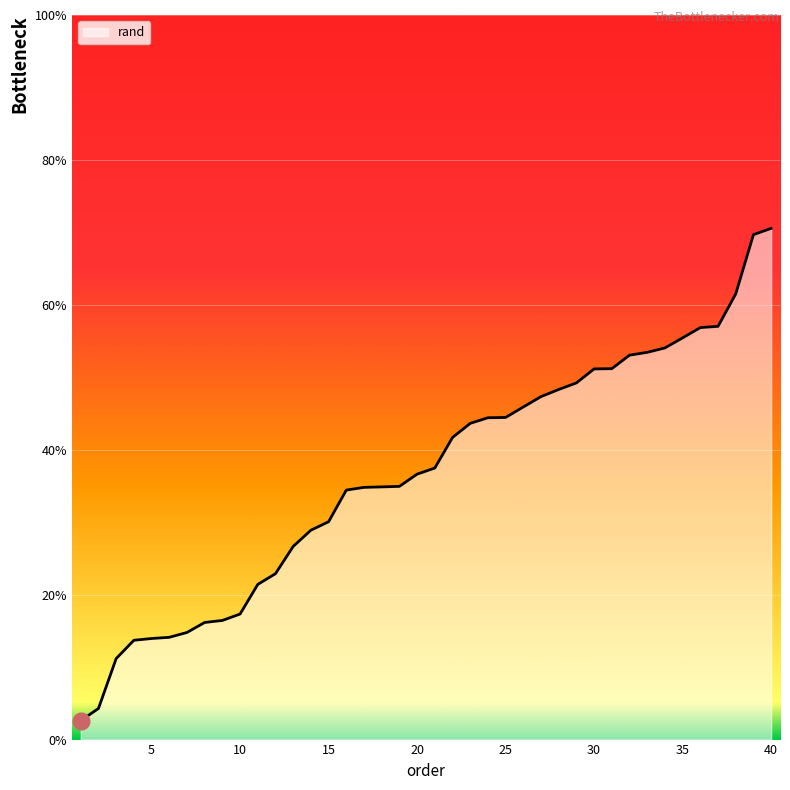

Which category has the highest value across all series?

40